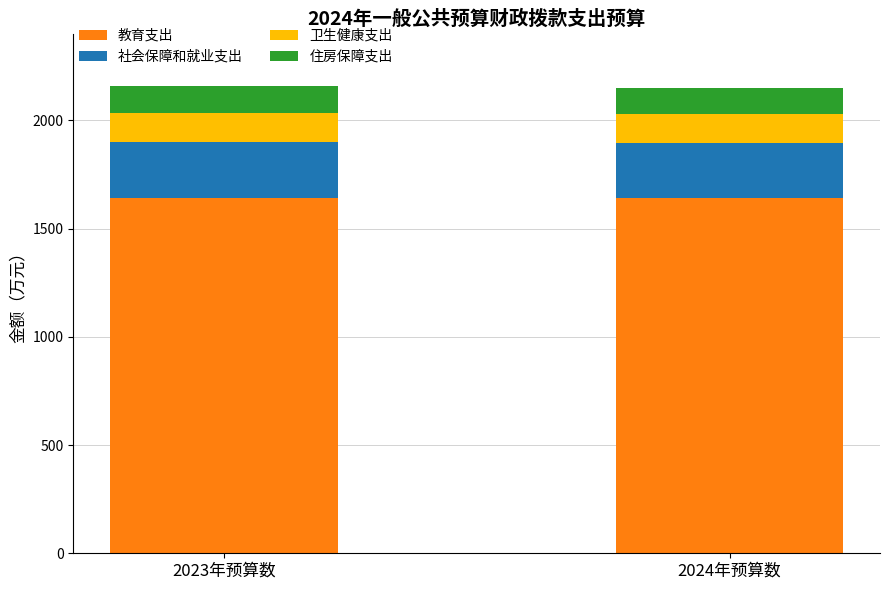

What is the total value across all series at 2023年预算数?

2157.6